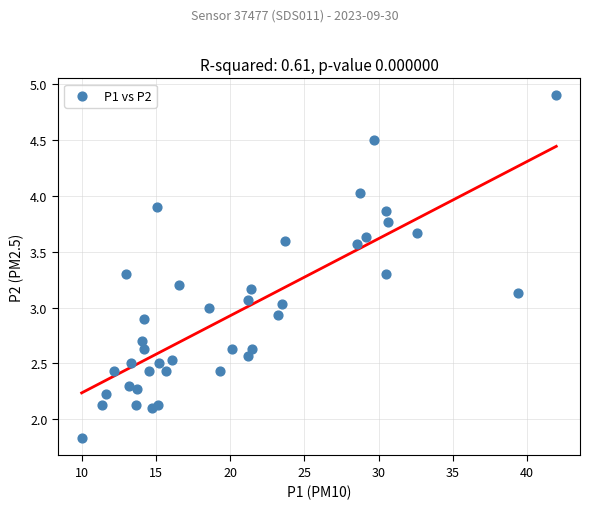

What is the range of Y values (max minus min)?

3.1